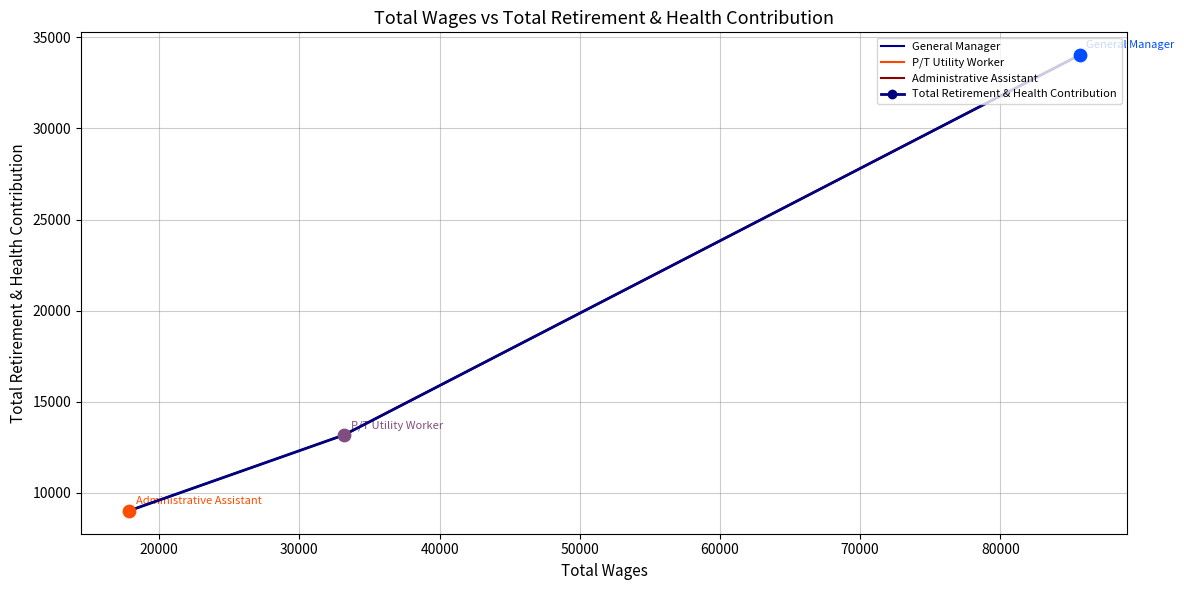

Between 17815.0 and 85647.0, which is larger?

85647.0